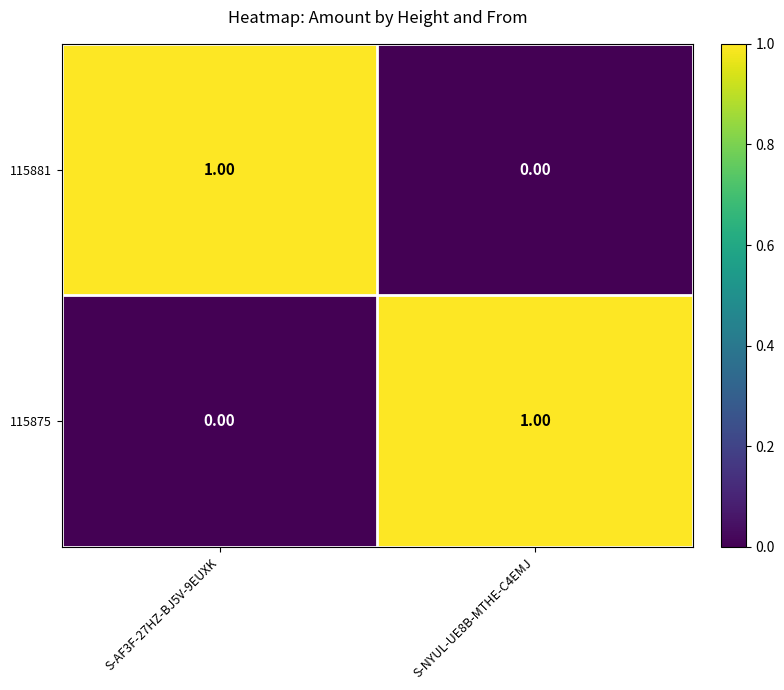

Is the value of 115875 at S-AF3F-27HZ-BJ5V-9EUXK greater than the value of 115881 at S-AF3F-27HZ-BJ5V-9EUXK?

No